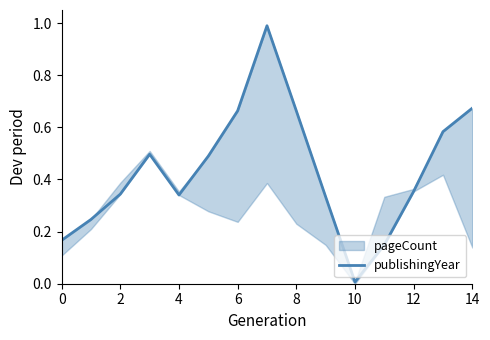

What is the greatest value displayed?

1.0